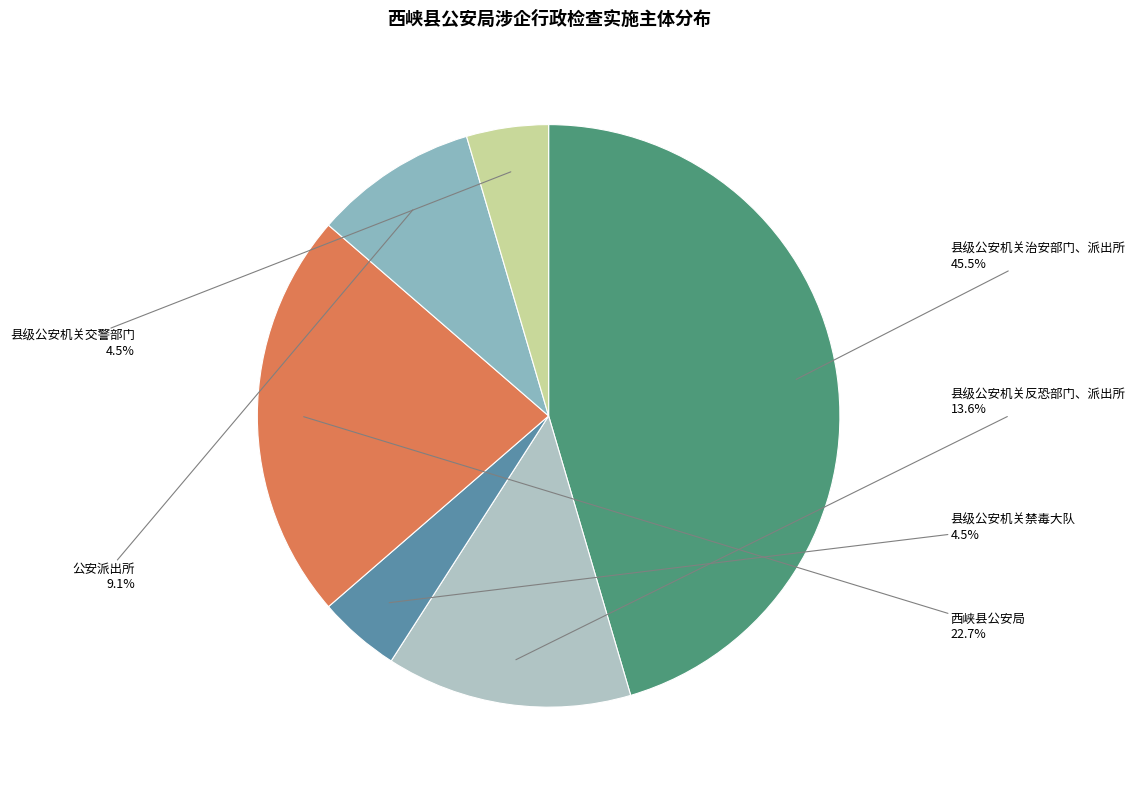

Does 西峡县公安局 account for over 50% of the chart?

No